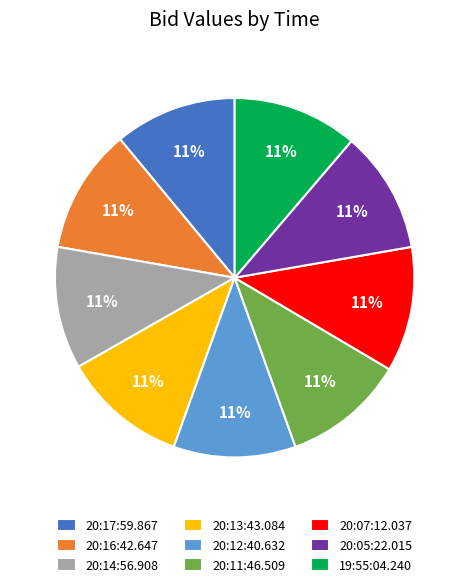

Do 20:07:12.037 and 20:14:56.908 together represent more than half of the pie?

No